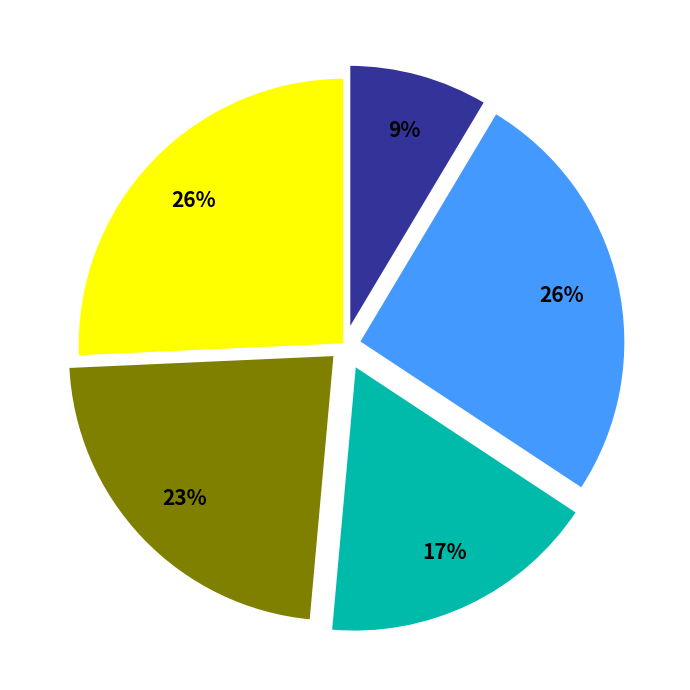

To the nearest percent, what is the difference between the largest and smallest slice percentages?

17%